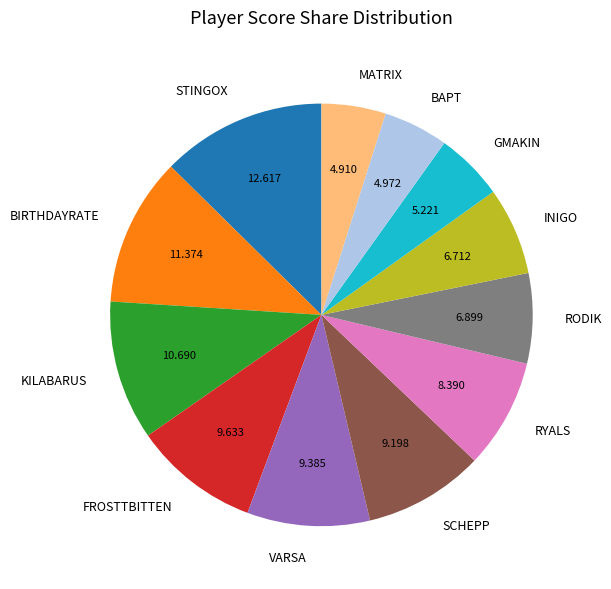

Which has a higher value, RYALS or GMAKIN?

RYALS